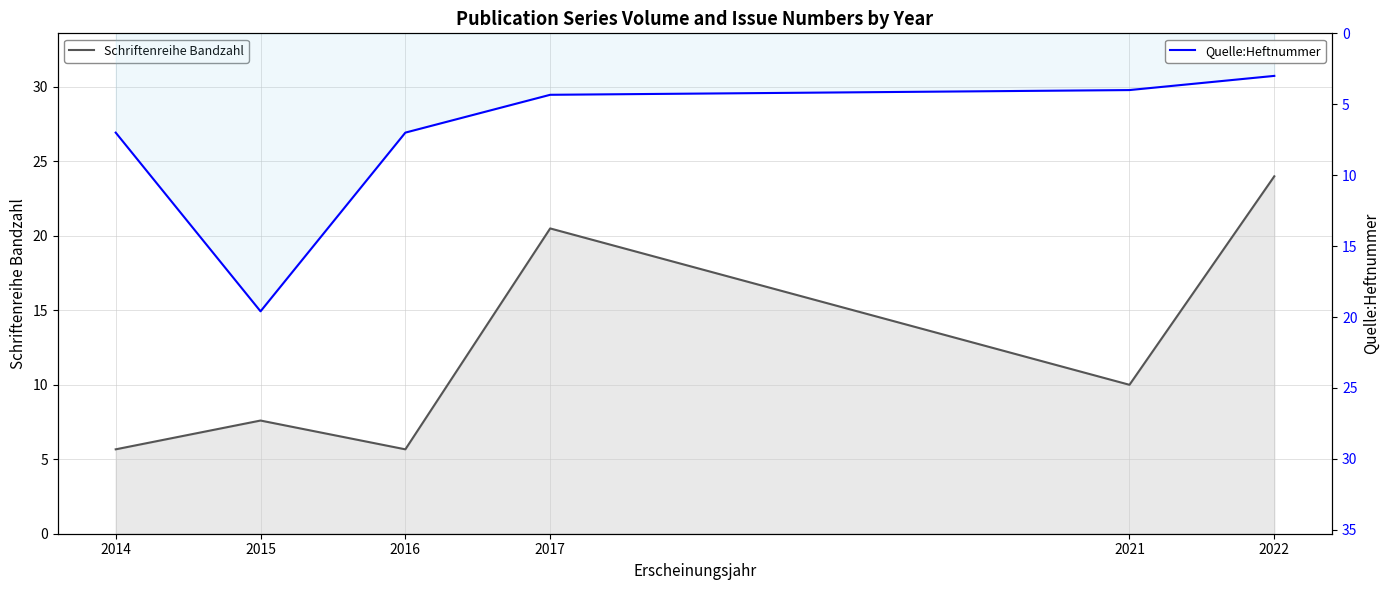

Which series has the largest range (max minus min)?

Schriftenreihe Bandzahl